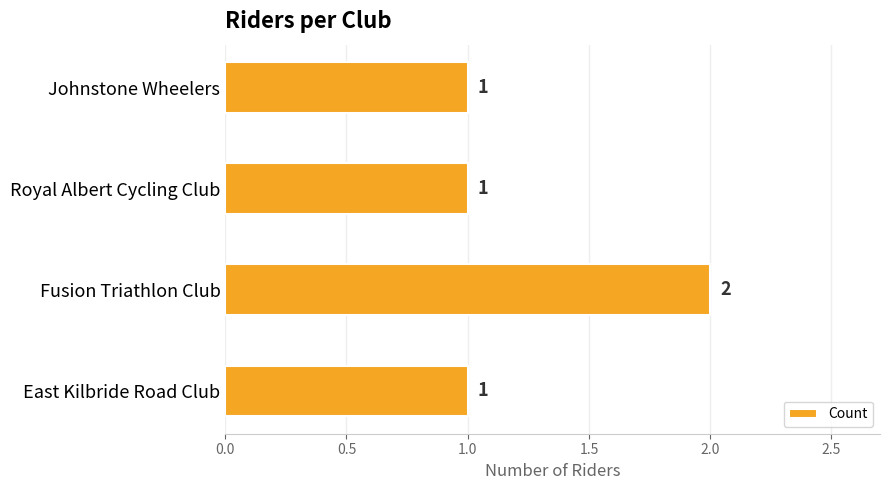

What position from the top is East Kilbride Road Club?

4